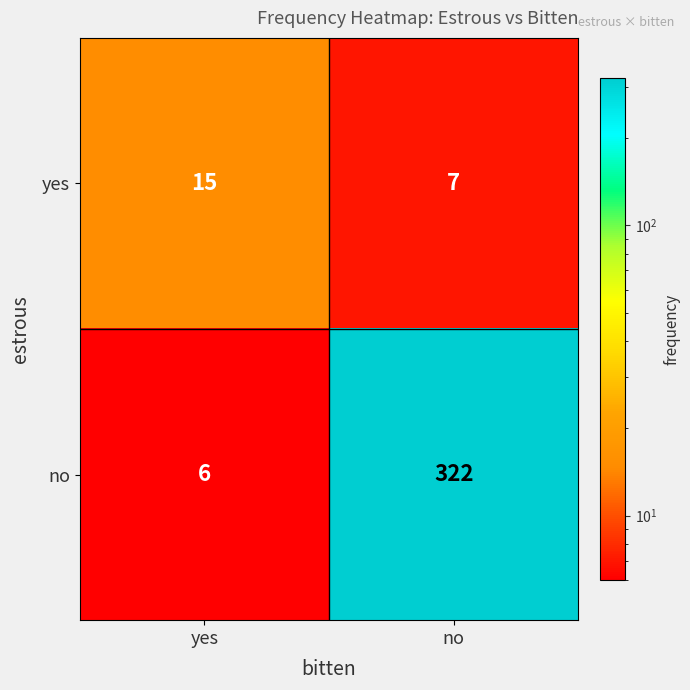

What is the difference between the highest and lowest values at yes?

9